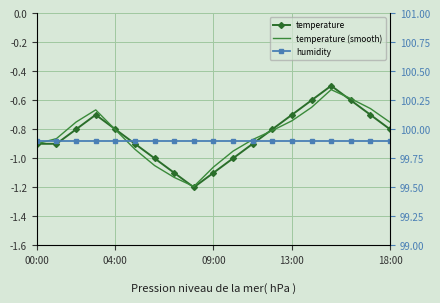

What is the lowest value of the temperature series?

-1.2